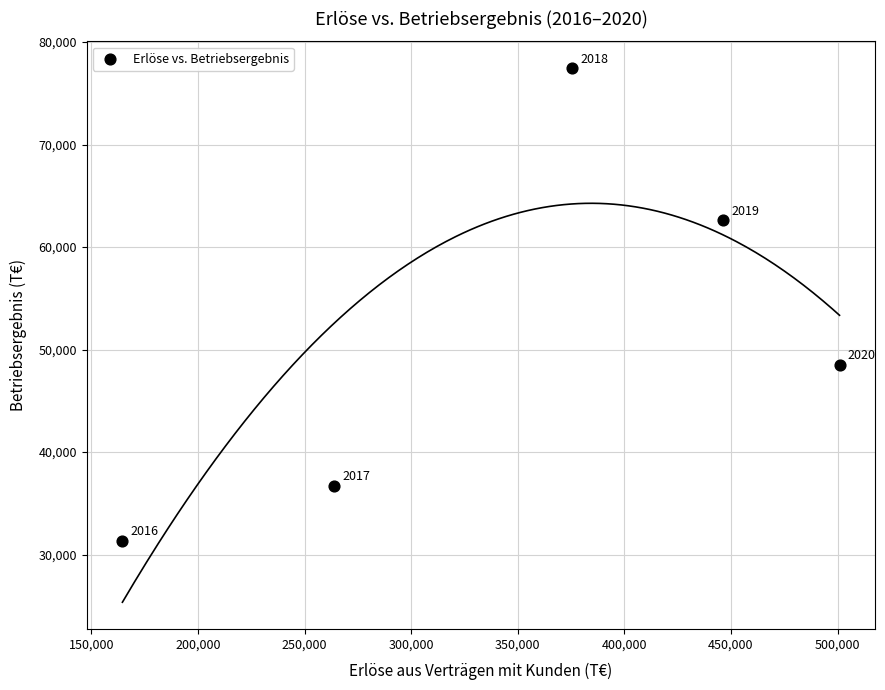

What is the range of X values (max minus min)?

336417